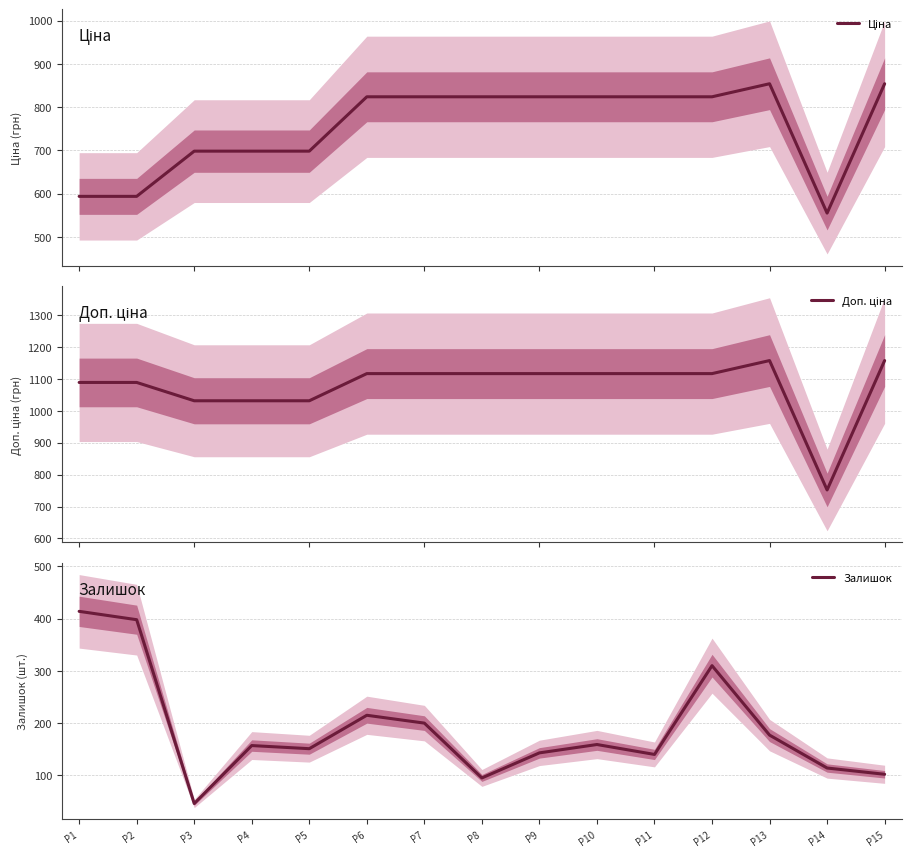

What is the average value of the Ціна series?

754.2